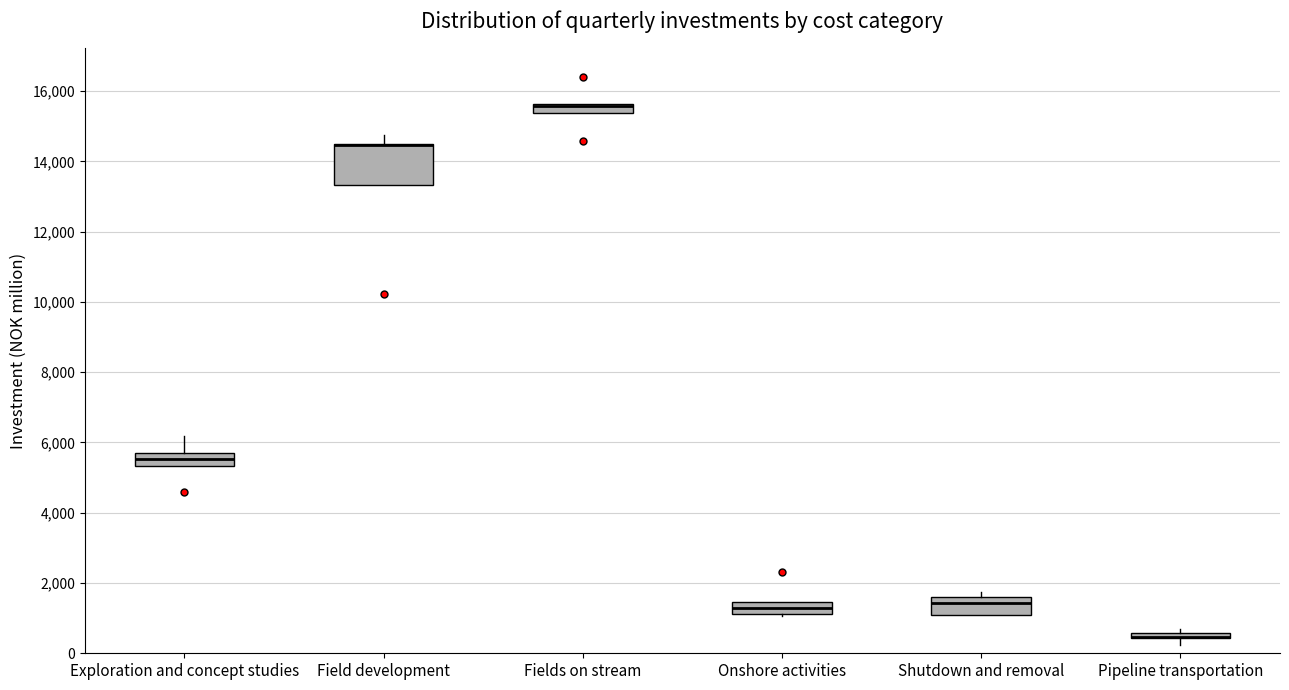

Where is the upper edge of the box for Onshore activities on the y-axis? The values are not printed on the chart, so give them approximately, as read against the axis.

1400